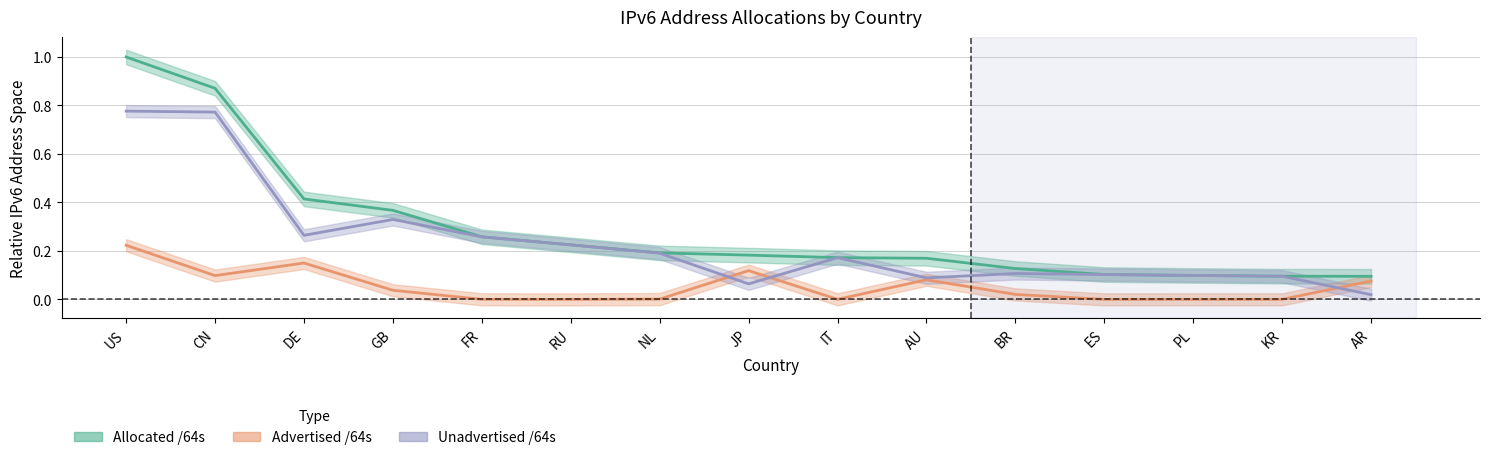

True or false: Advertised /64s and Allocated /64s cross at least once.

False